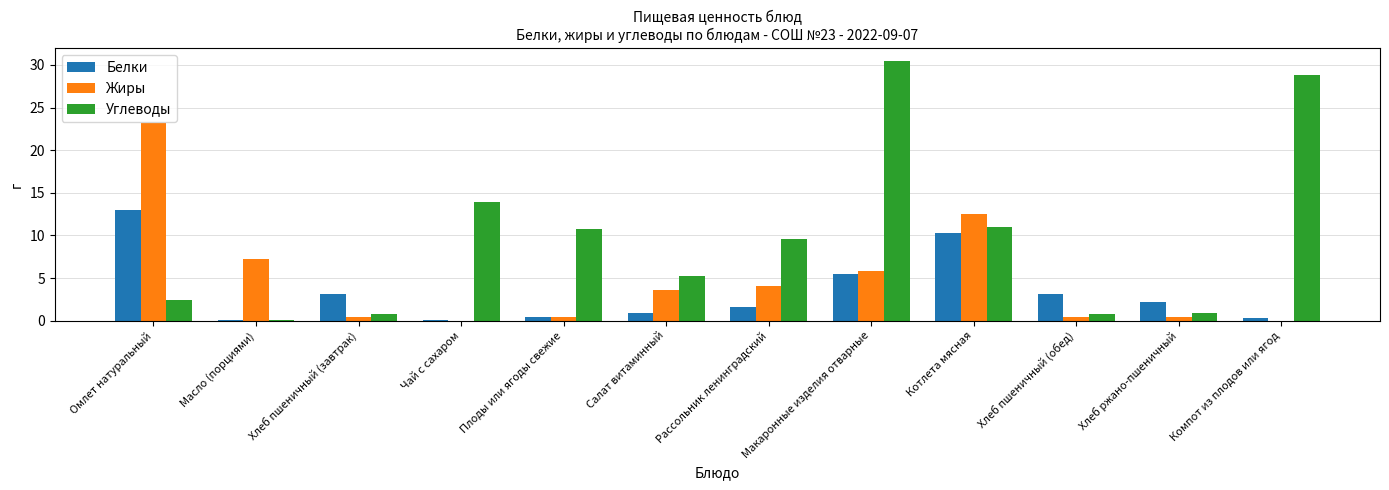

What is the highest value of the Белки series?

13.0